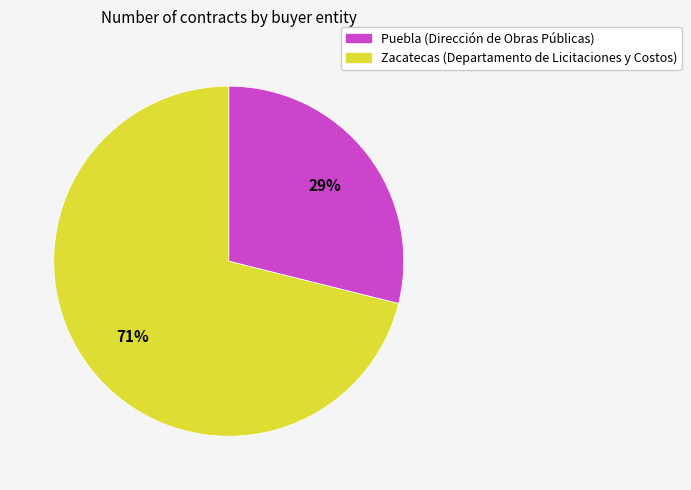

Which slice represents more than half of the pie?

Zacatecas (Departamento de Licitaciones y Costos)